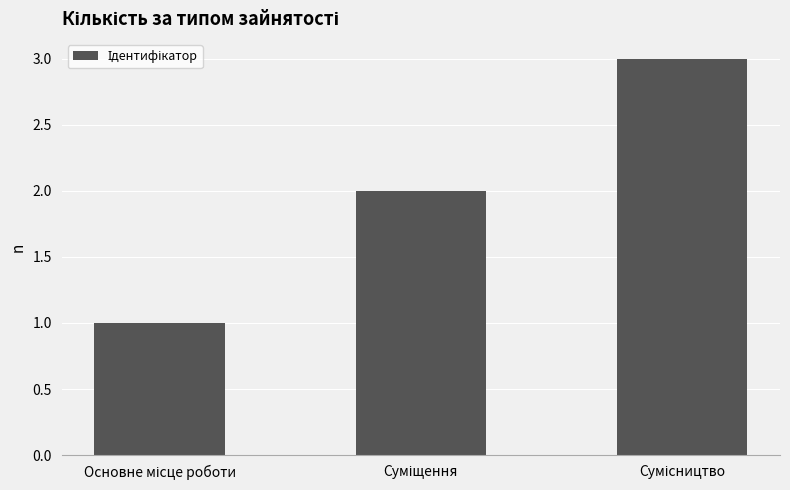

What is the sum of all values?

6